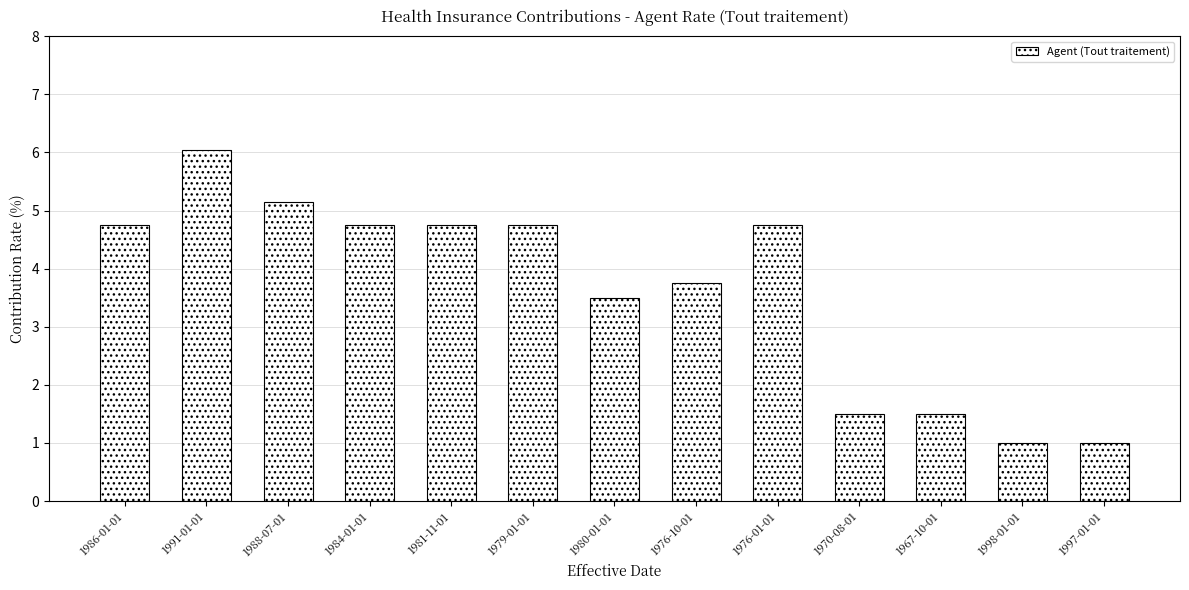

What is the smallest value displayed?

1.0